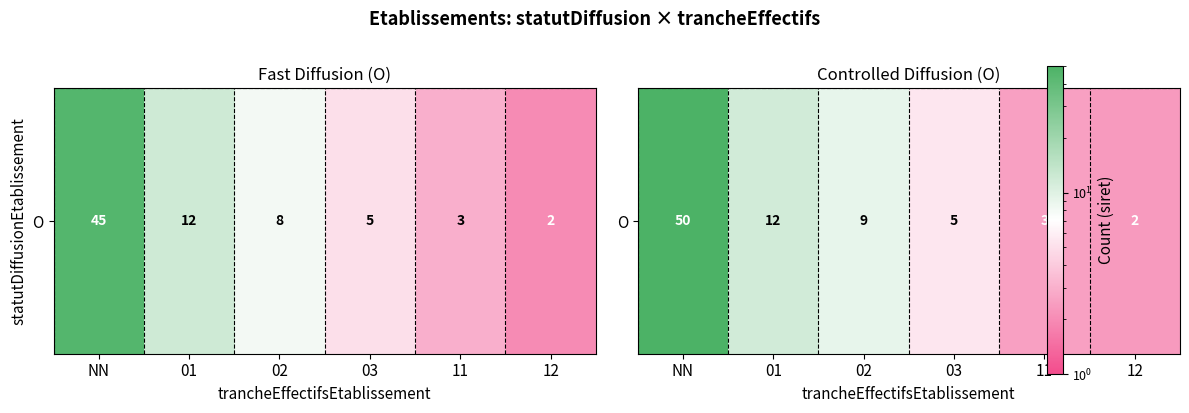

What is the average value?

13.5